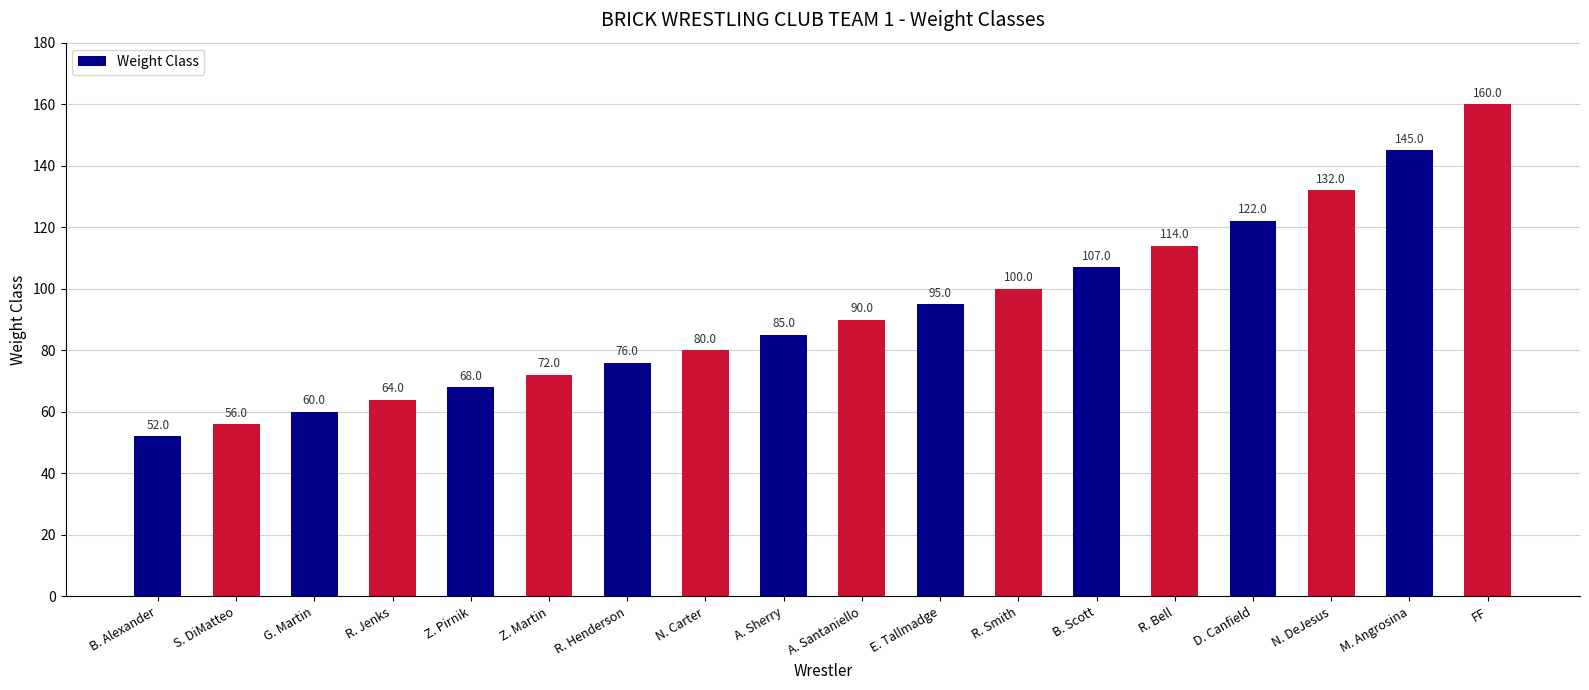

What is the change in value from Z. Martin to B. Scott?

+35